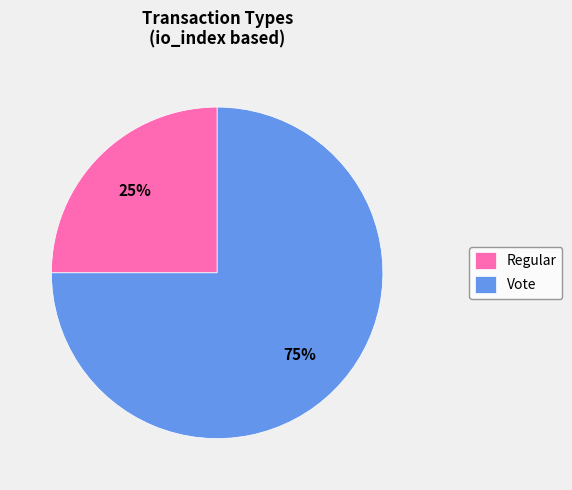

Is the sum of Vote and Regular greater than half?

Yes